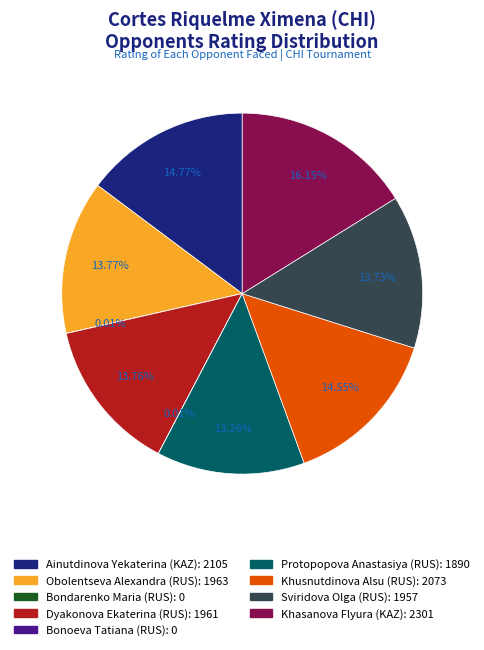

Which has a higher value, Dyakonova Ekaterina (RUS) or Khusnutdinova Alsu (RUS)?

Khusnutdinova Alsu (RUS)